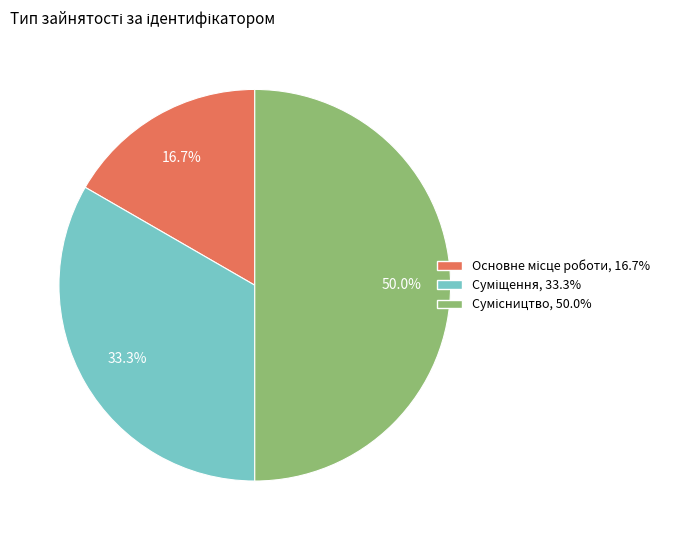

How many slices are in this pie chart?

3